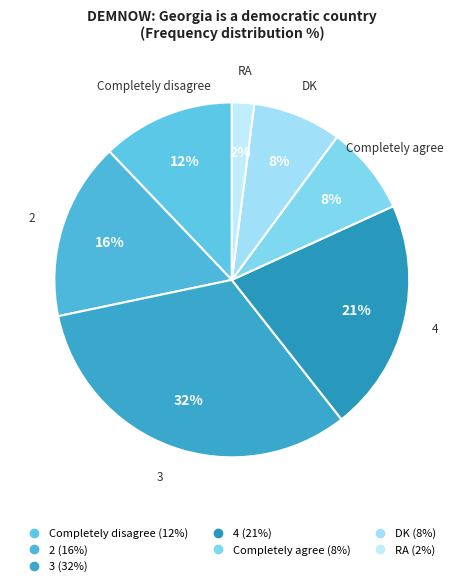

What is the ratio of the value at 4 to the value at RA?

10.5